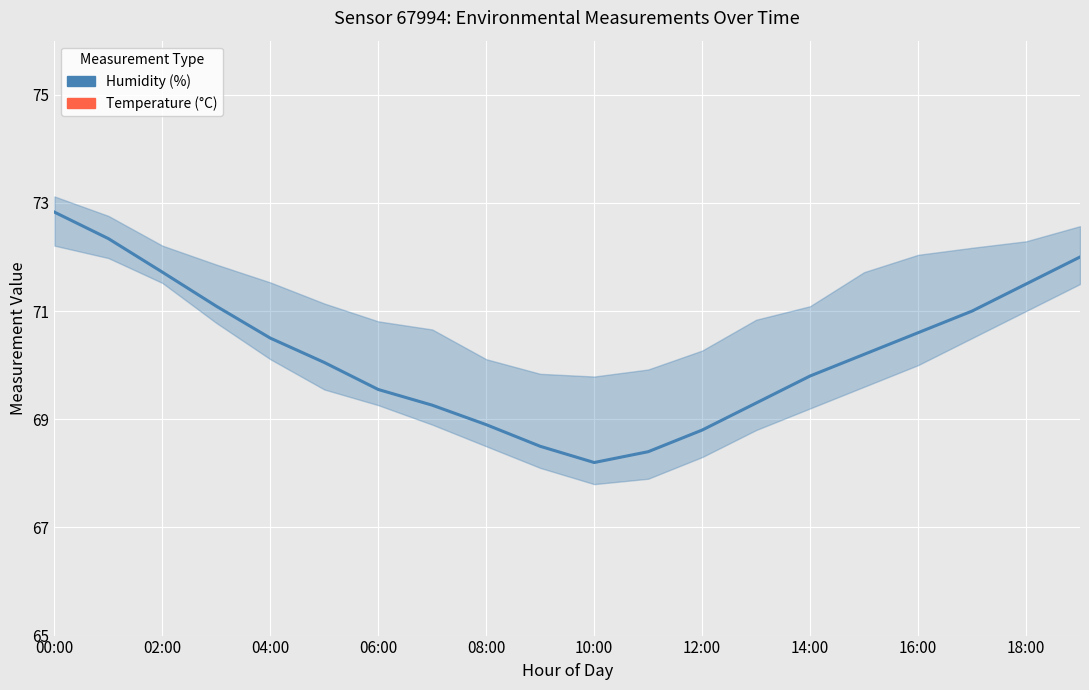

Which series has the largest range (max minus min)?

Humidity (%)